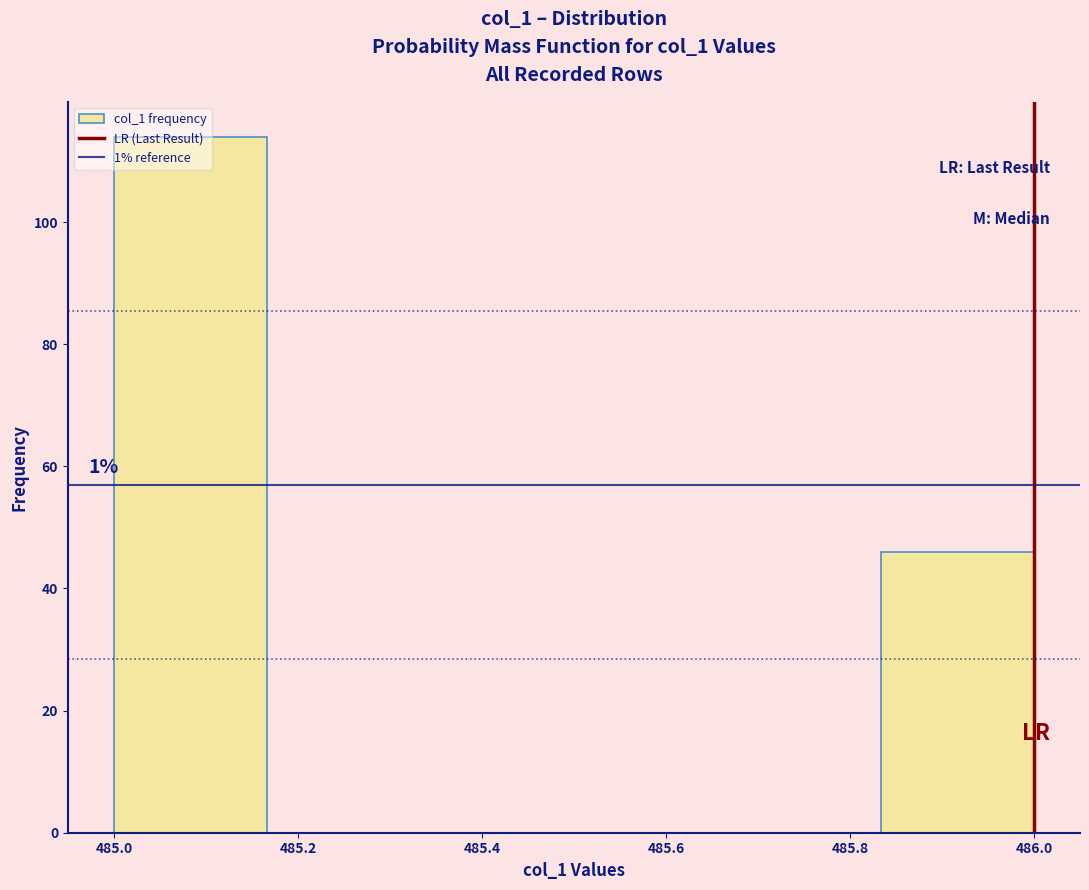

Which range on the x-axis has the tallest bar?

485.00 to 485.16